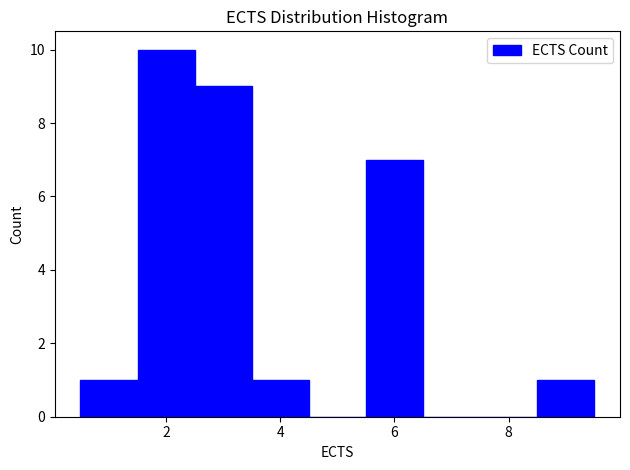

How tall is the bar that spans 0.5 to 1.5 on the x-axis? Neither the bar edges nor the heights are printed on the chart, so give them approximately, as read against the axes.

1